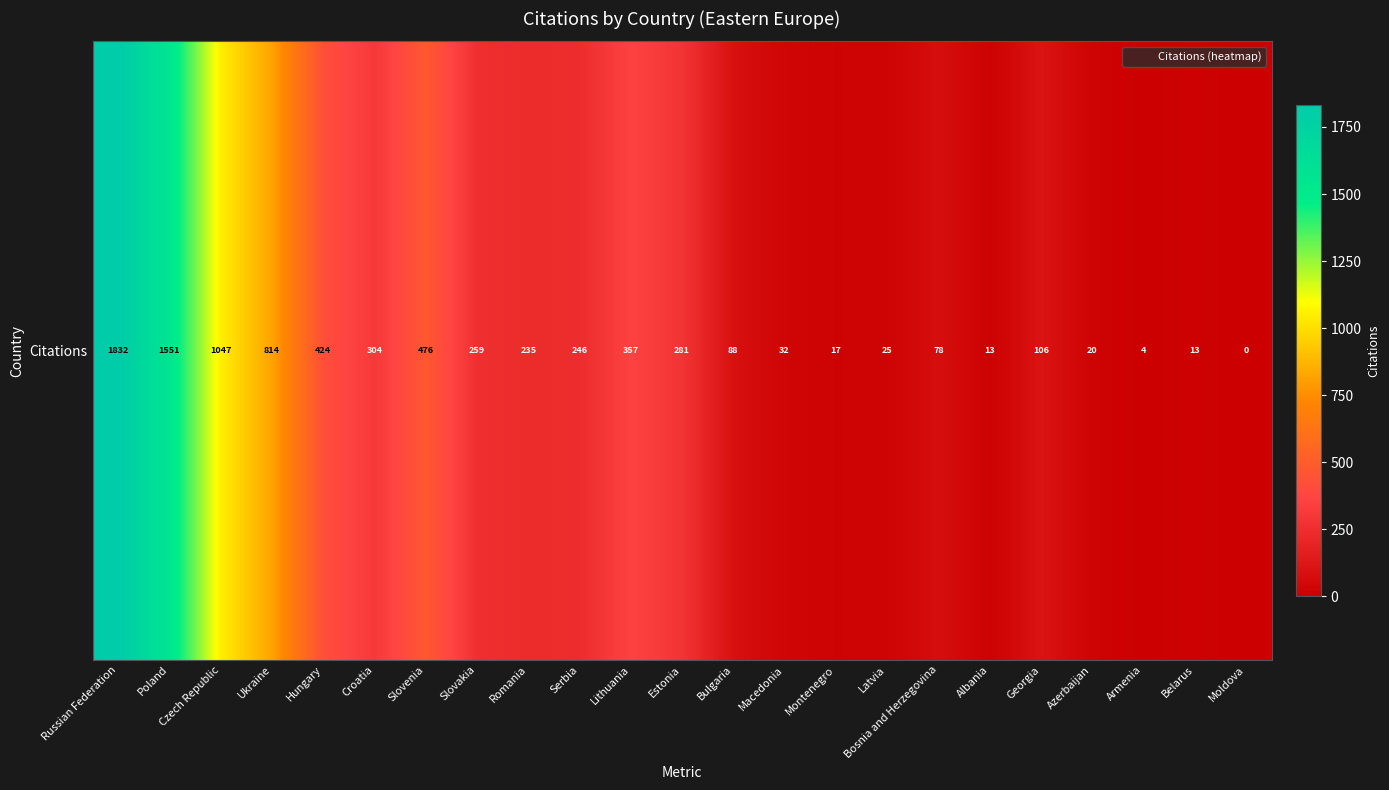

Is it true that the value at Serbia is 246?

True